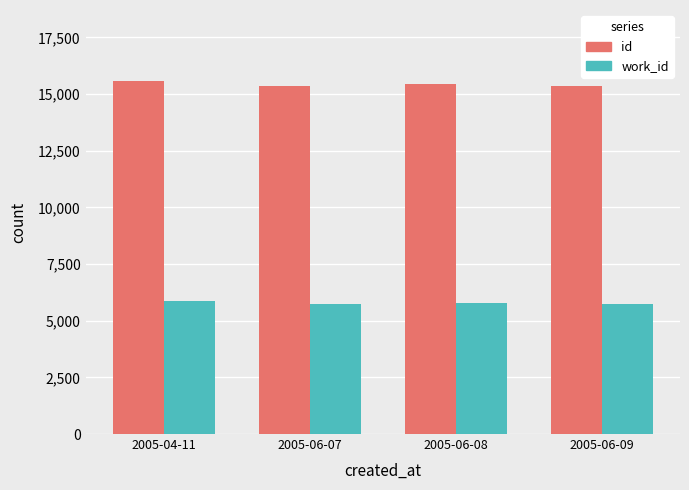

What is the lowest value of the id series?

15344